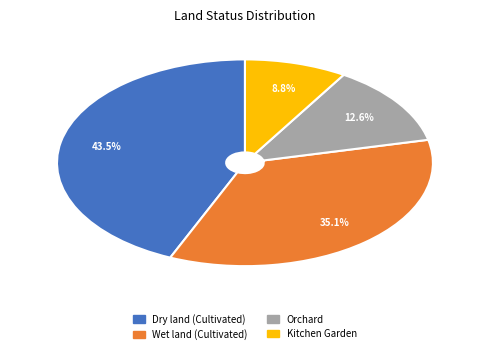

What percentage do Orchard and Dry land (Cultivated) together represent?

56.1%